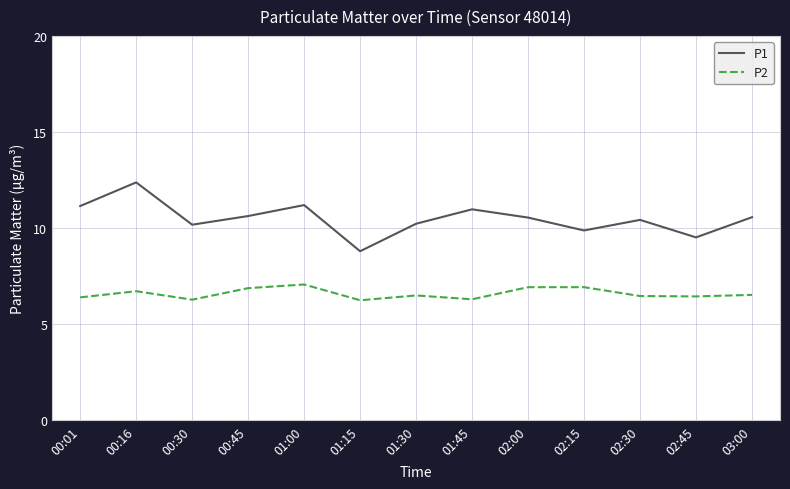

What is the sum of all P2 values?

85.7